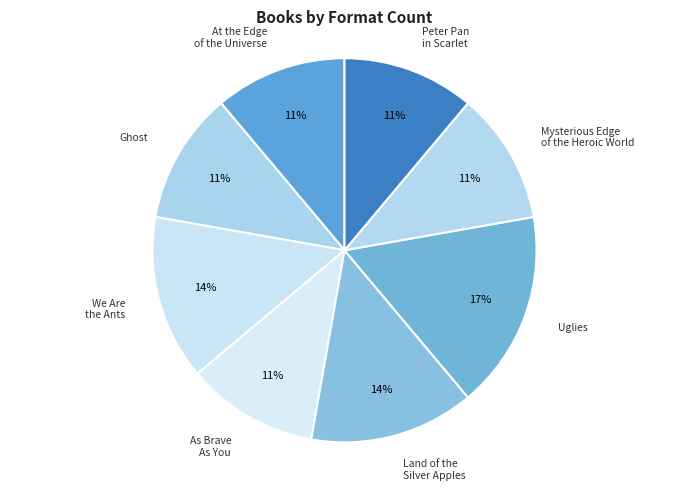

Which slice is the largest?

Uglies